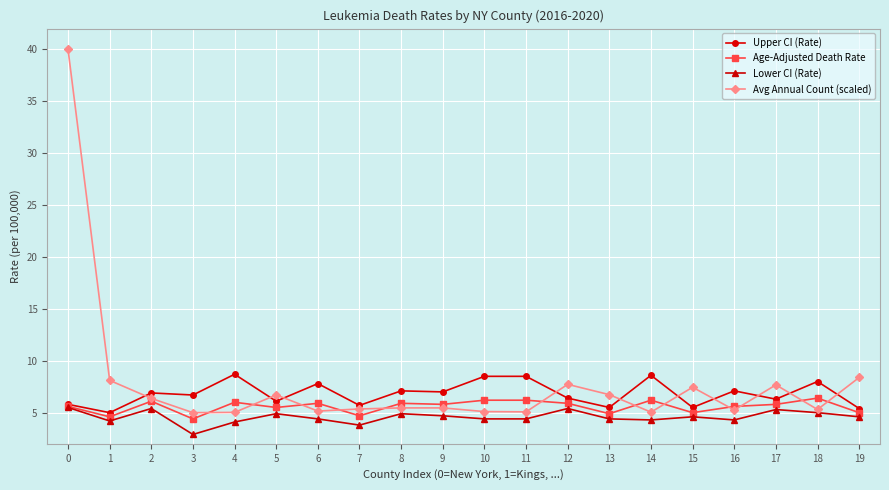

What is the difference between the highest and lowest values at 13?

2.3